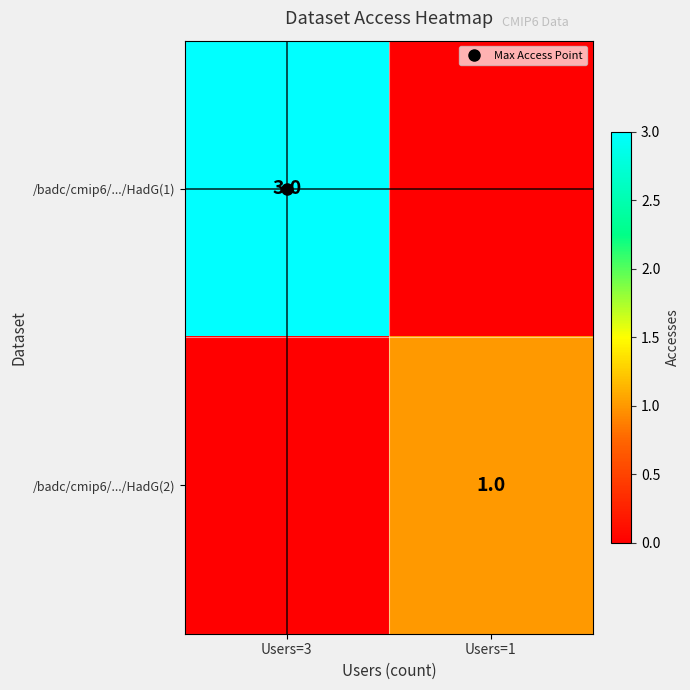

Count the /badc/cmip6/.../HadG(1) values in the range 0 to 3.

2